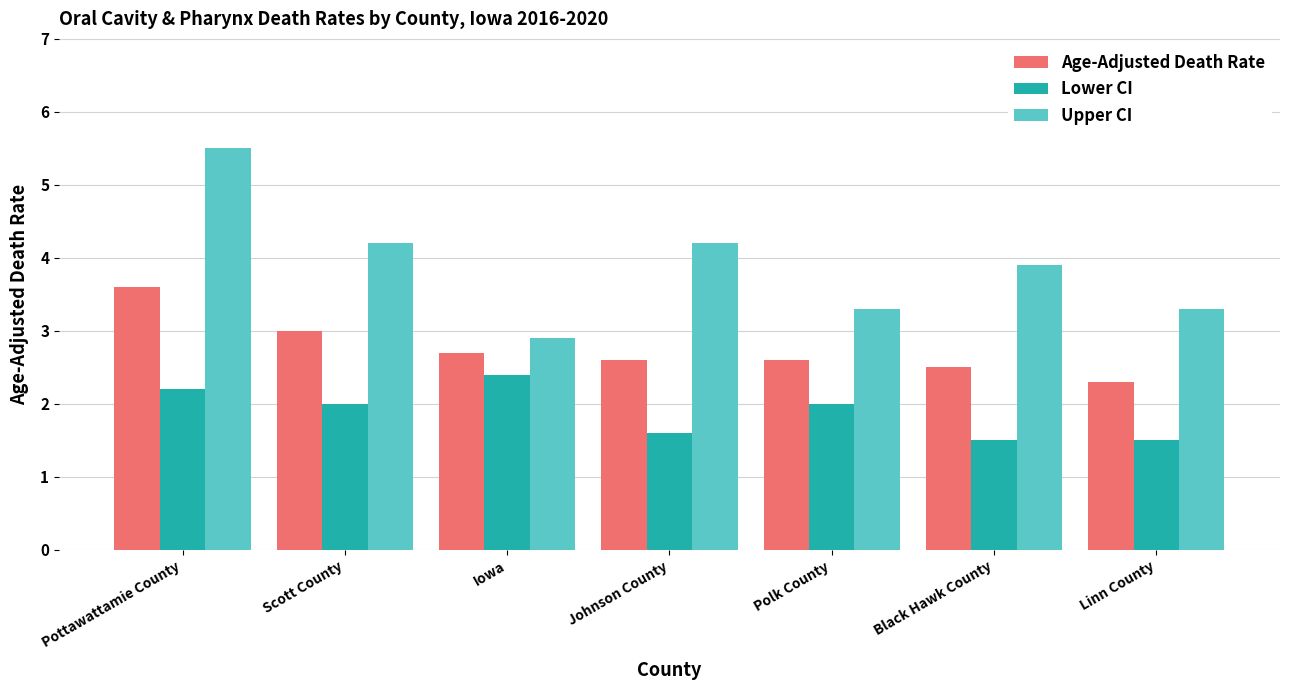

Count the Lower CI values in the range 1 to 2.

5